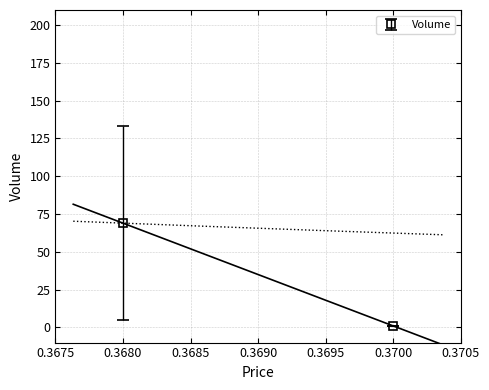

Is it true that the value at 0.37 is 0?

False